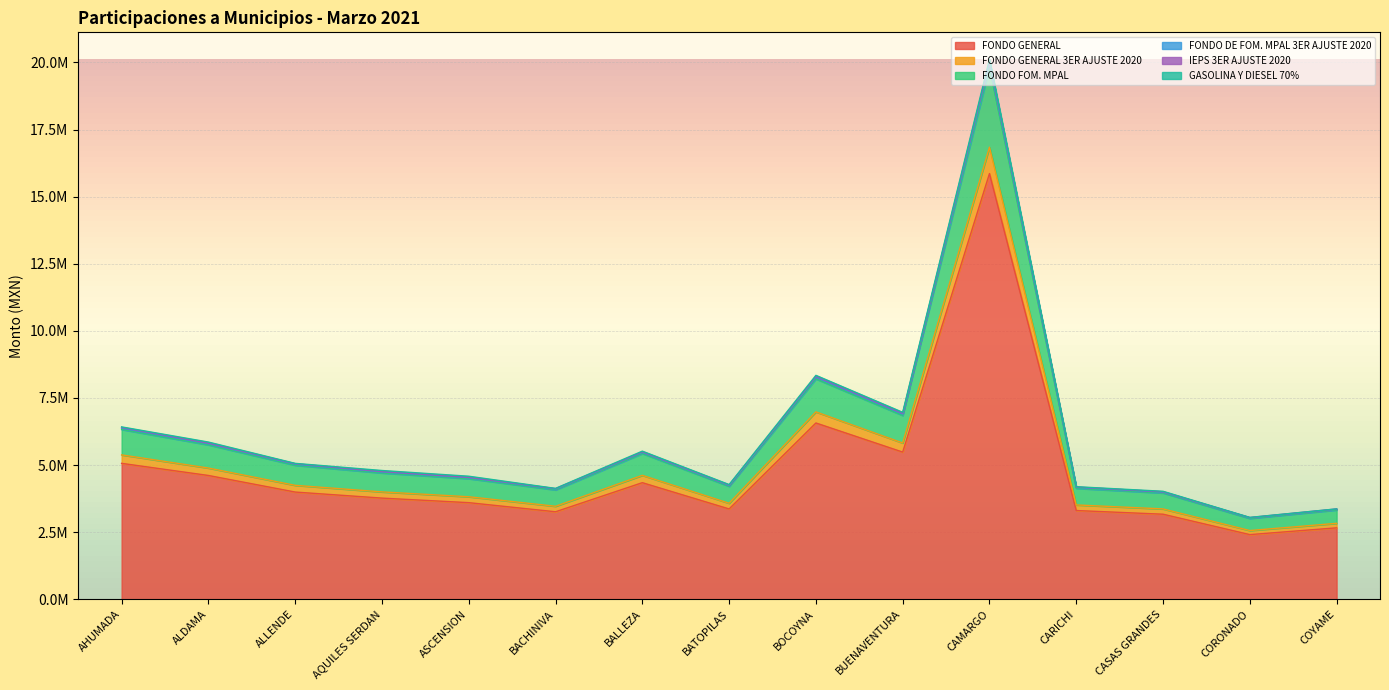

How many interior local valleys does the IEPS 3ER AJUSTE 2020 series have?

4